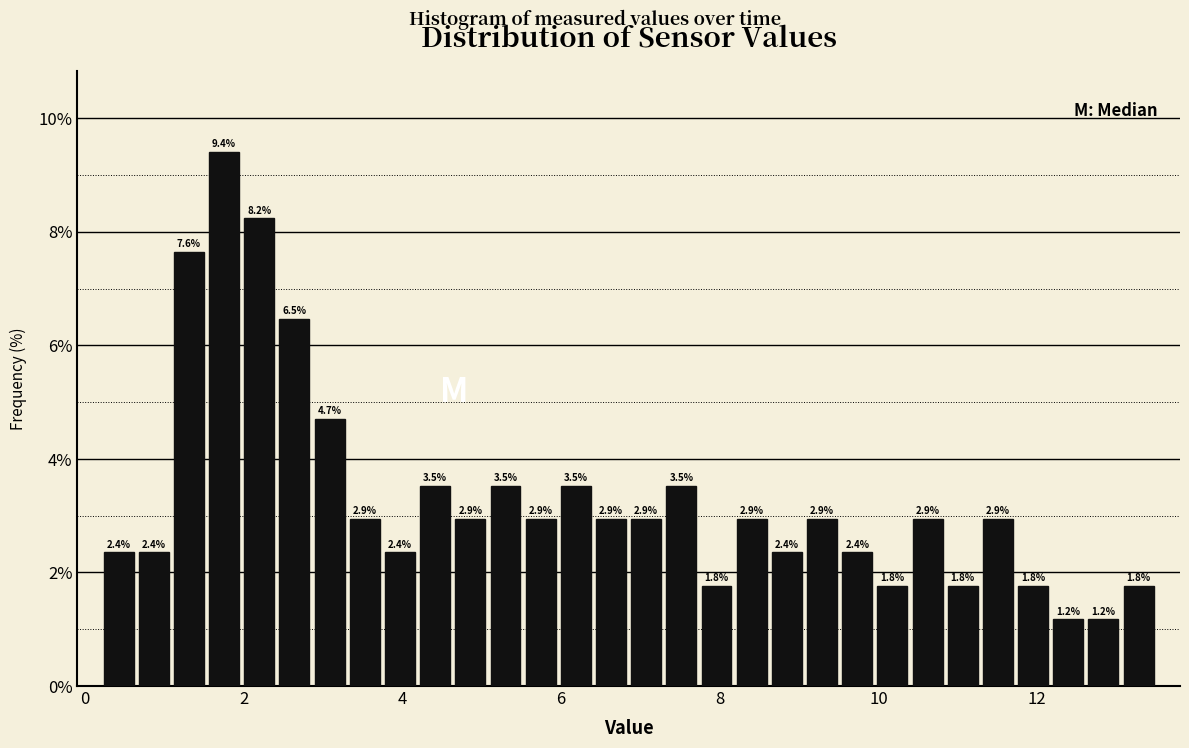

Read against the x-axis, roughly where is the centre of the tallest bar?

1.8